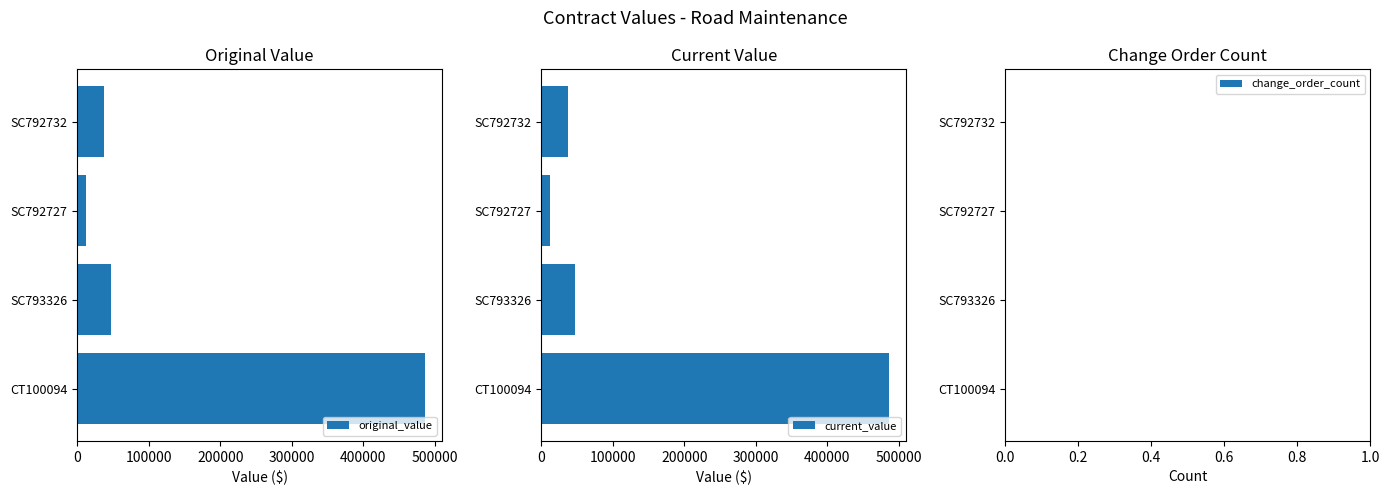

The original_value series shows 486000 at CT100094. True or false?

True